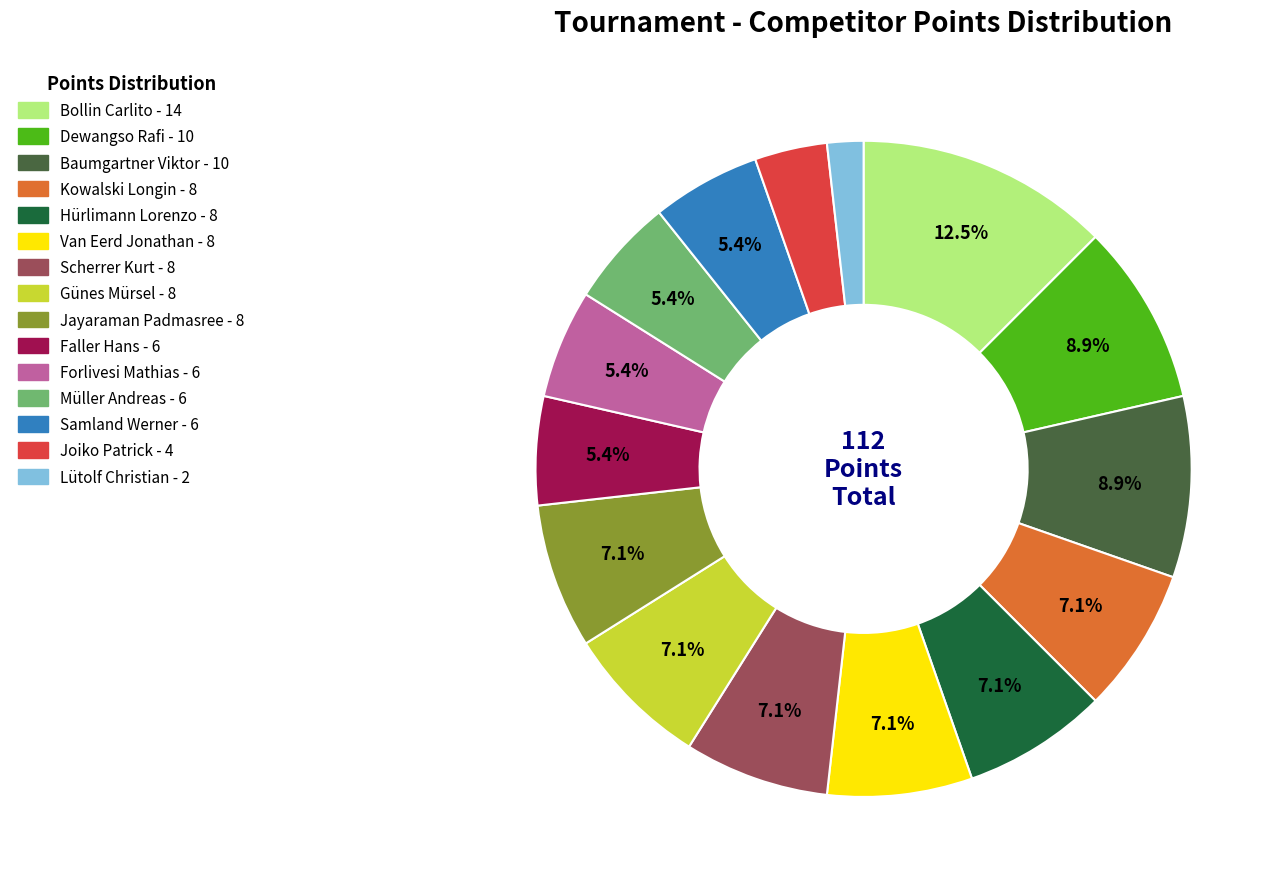

To the nearest percent, what is the difference between the Baumgartner Viktor and Müller Andreas slice percentages?

4%